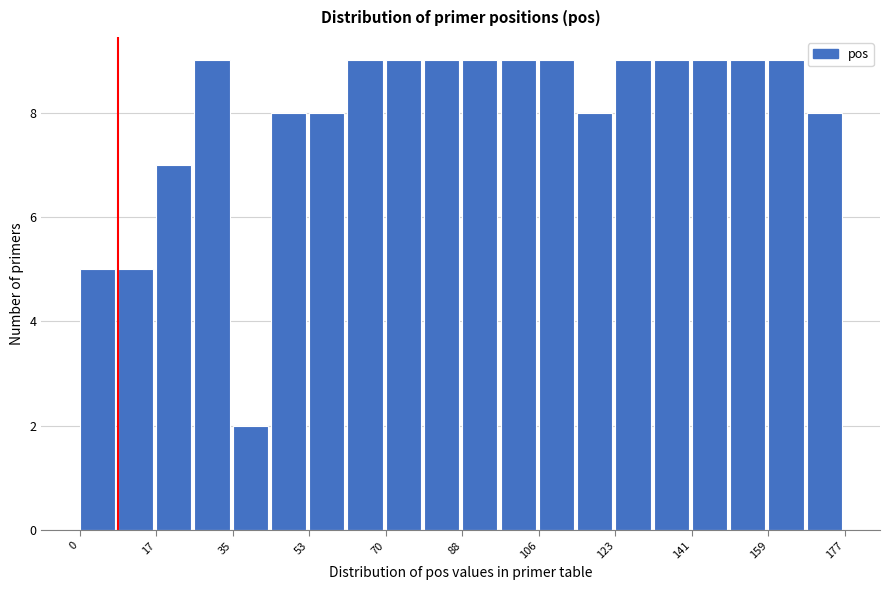

Reading left to right, transcribe this chart: for each bar, give the range it covers on the x-axis and its height. Neither the bar edges nor the heights are printed on the chart, so give them approximately, as read against the axes.

0 to 8: 5
8 to 18: 5
18 to 26: 7
26 to 36: 9
36 to 44: 2
44 to 54: 8
54 to 62: 8
62 to 70: 9
70 to 80: 9
80 to 88: 9
88 to 98: 9
98 to 106: 9
106 to 116: 9
116 to 124: 8
124 to 132: 9
132 to 142: 9
142 to 150: 9
150 to 160: 9
160 to 168: 9
168 to 178: 8